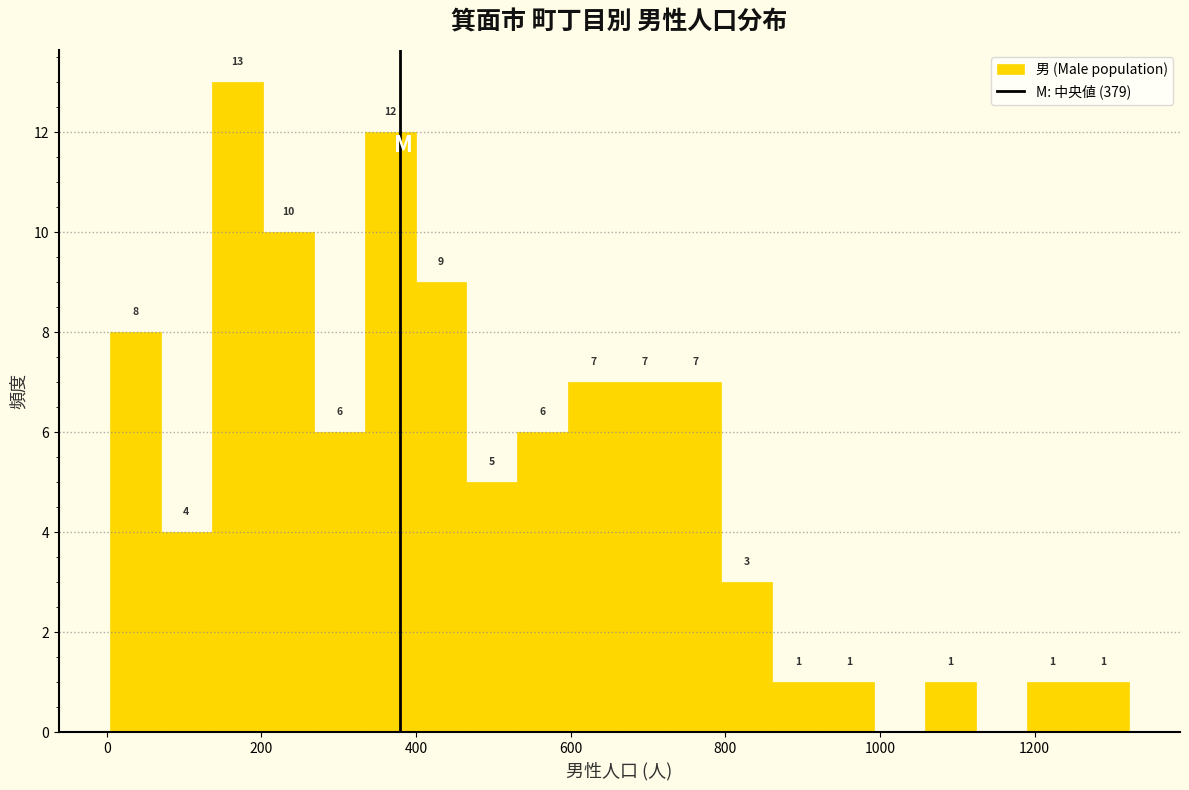

Read against the x-axis, roughly where is the centre of the tallest bar?

160